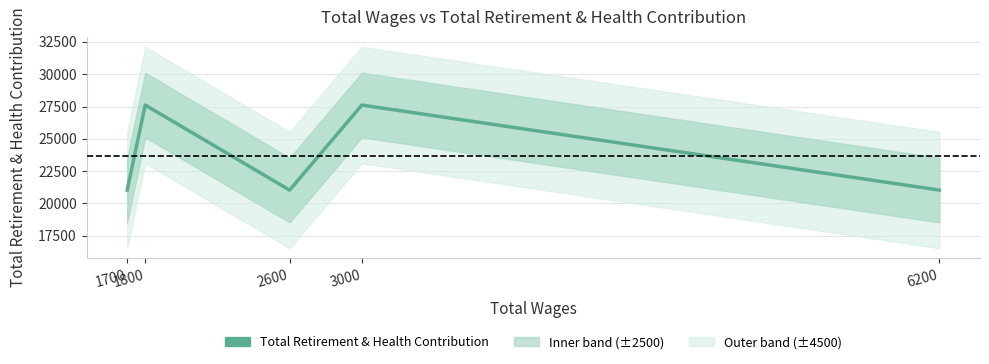

Which has a higher value, 2600 or 3000?

3000